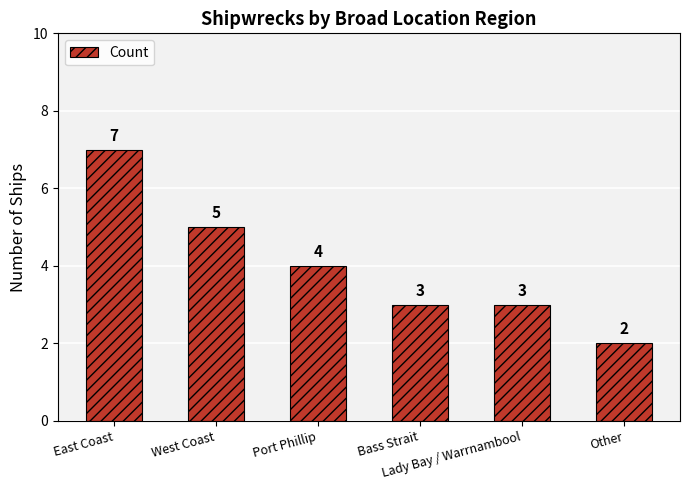

Where does the data first go above 4?

East Coast